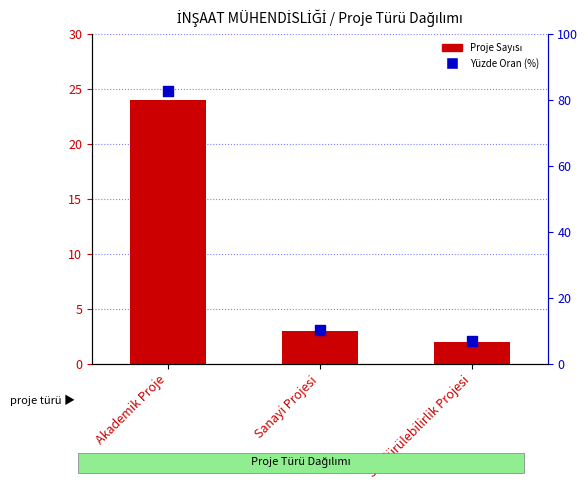

At how many categories does at least one series exceed 54?

1